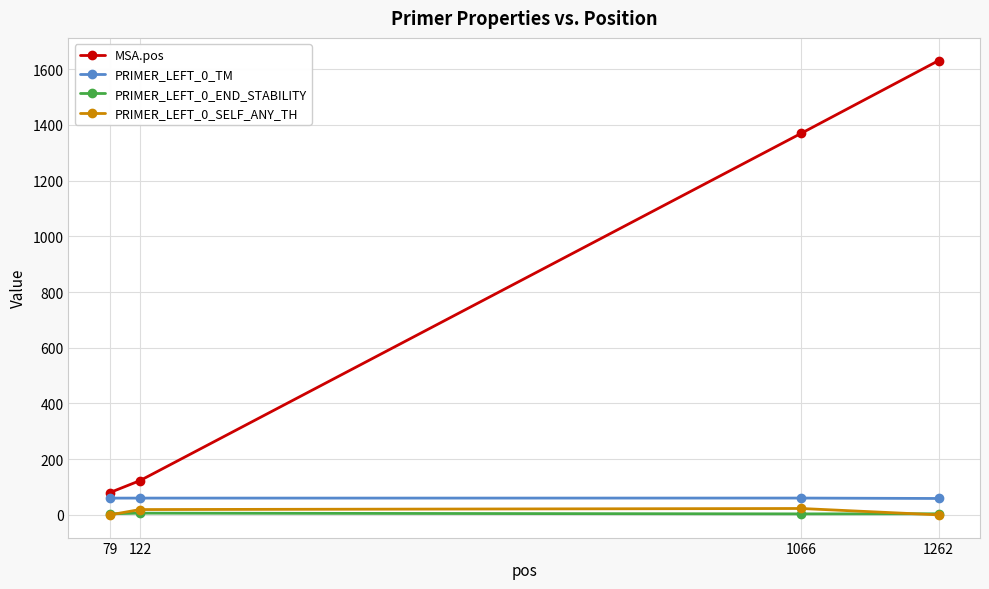

At which label is MSA.pos closest to 855?

1066